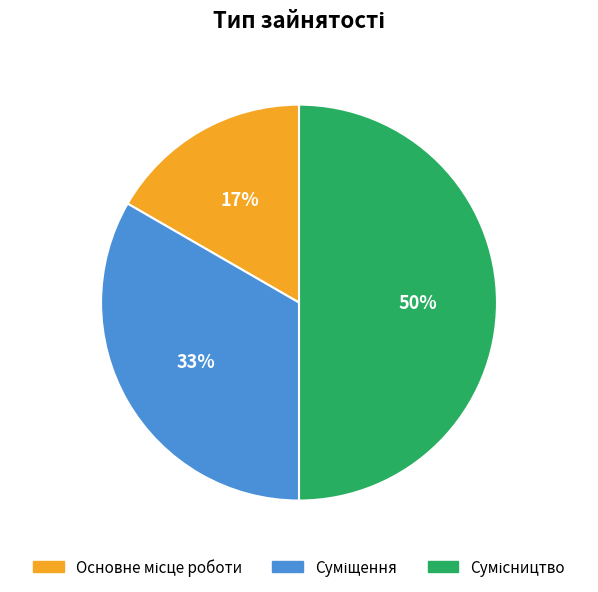

To the nearest percent, what is the difference between the largest and smallest slice percentages?

33%